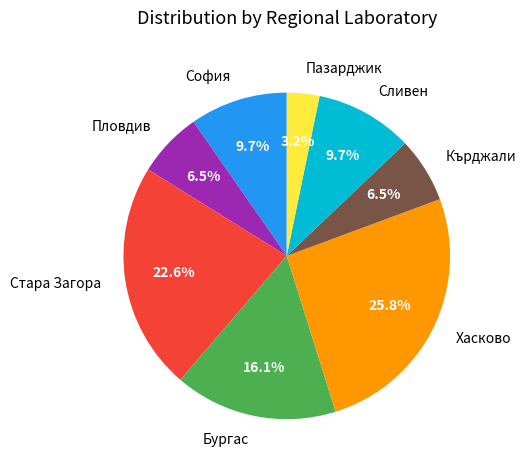

Does Стара Загора represent more than half of the total?

No